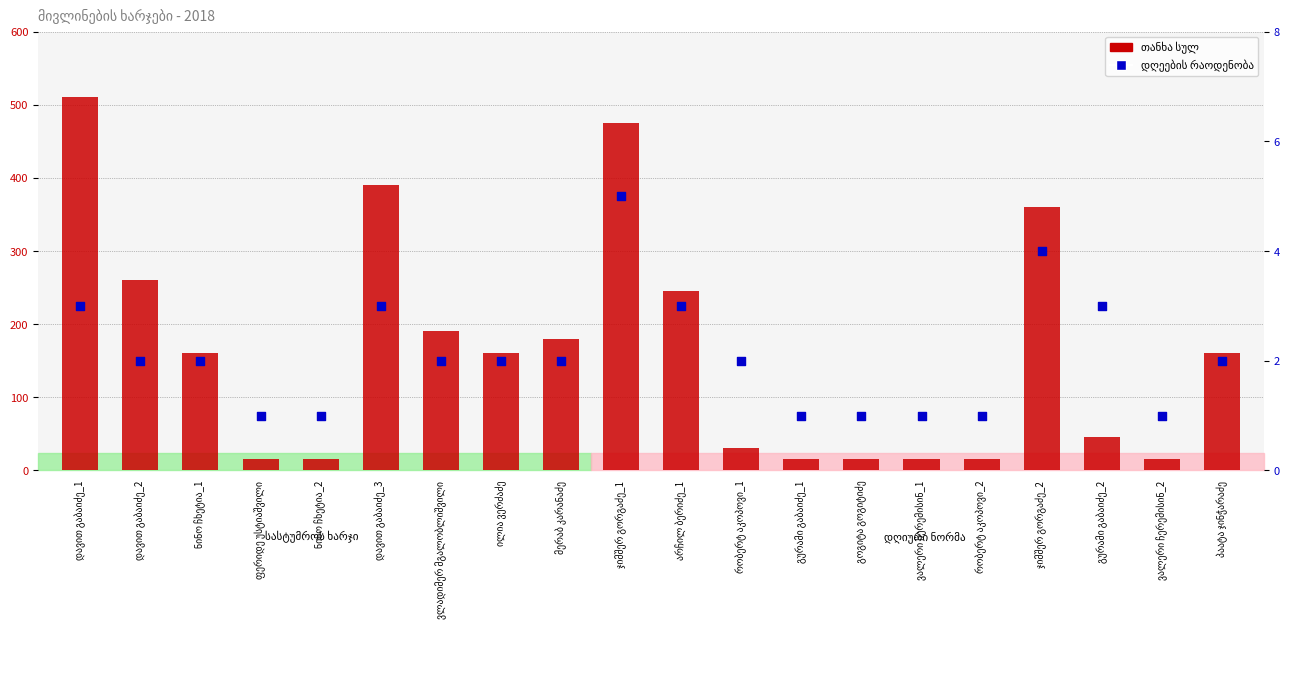

Which series reaches the minimum Y coordinate?

დღეების რაოდენობა